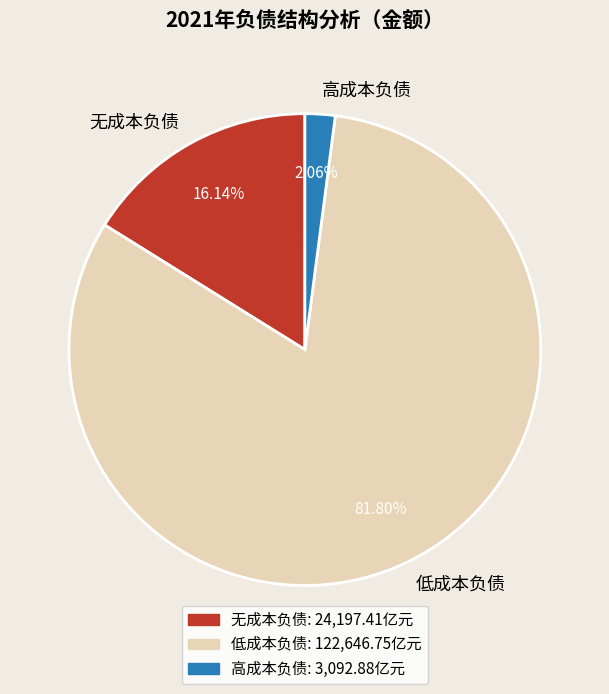

True or false: 高成本负债 accounts for 11% of the total.

False